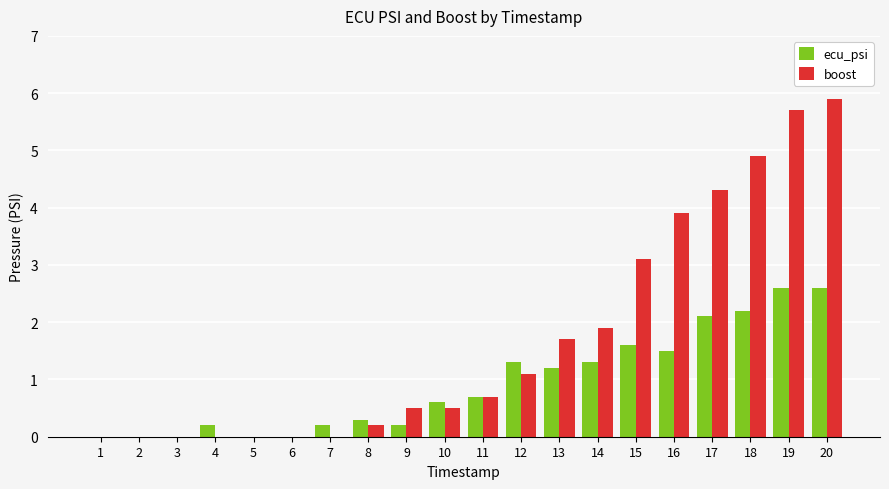

How many groups of bars are there?

20